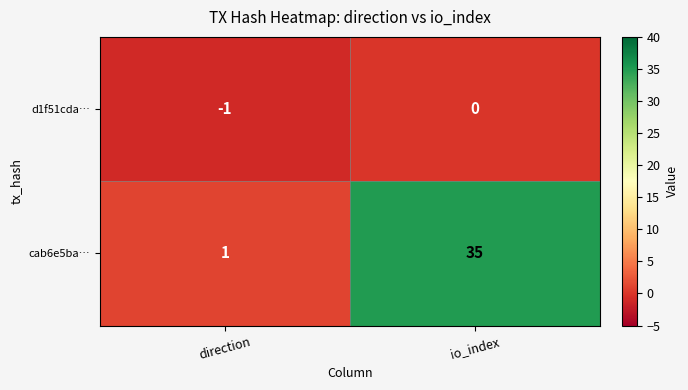

Where is cab6e5ba… nearest to the value 18?

direction